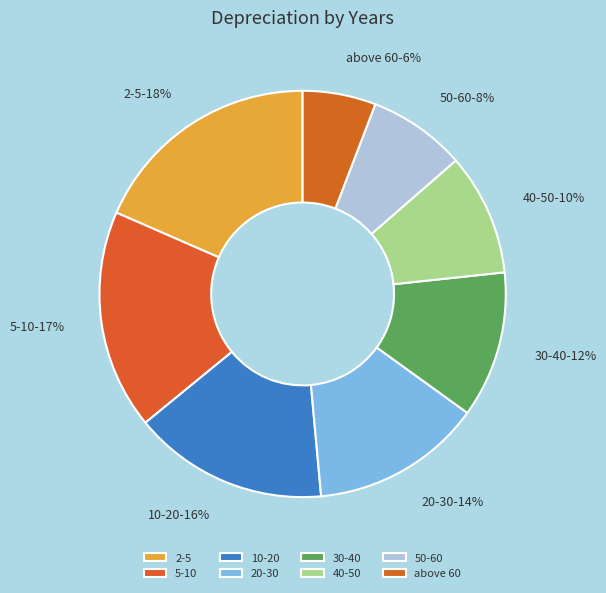

Is it true that 5-10 is 17% of the pie?

True